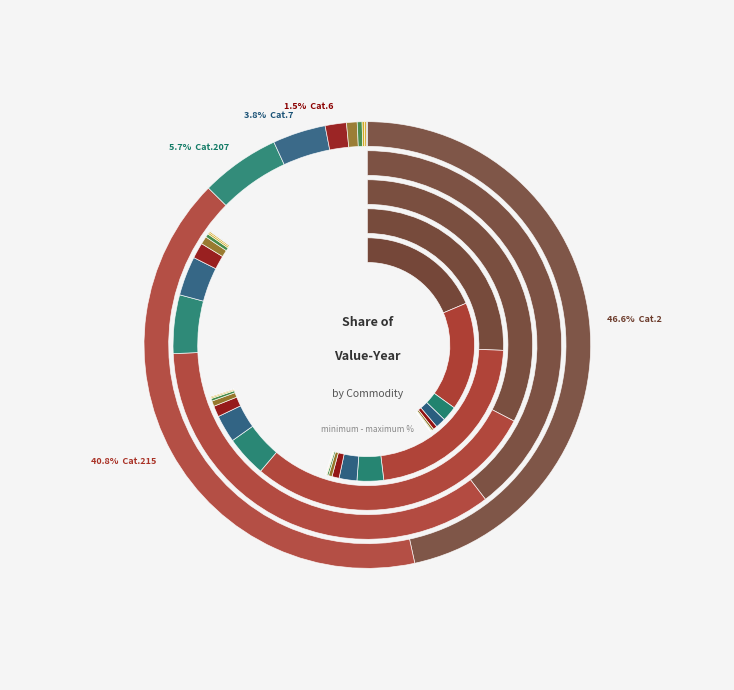

Rank the categories by value from lowest to highest.

Commodity 217, Commodity 8, Commodity 5, Commodity 4, Commodity 0, Commodity 6, Commodity 7, Commodity 207, Commodity 215, Commodity 2